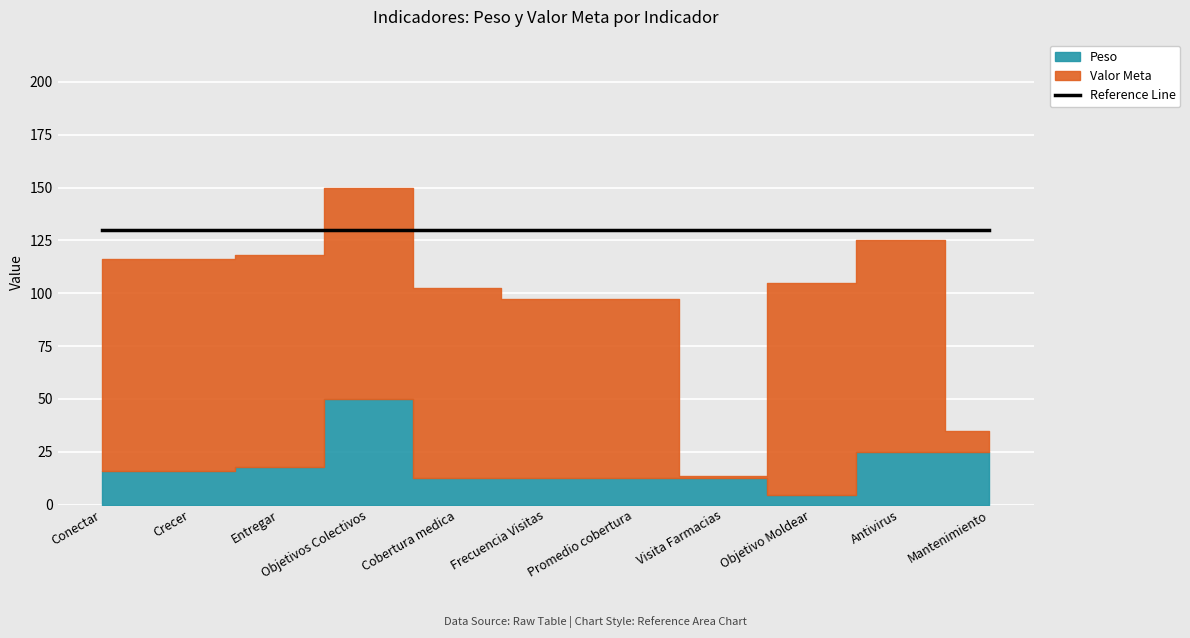

What is the difference between the second highest and minimum values in the Peso series?

20.2